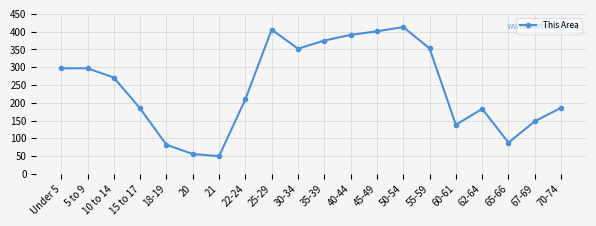

How many points are lower than both their immediate neighbors (excluding endpoints)?

4